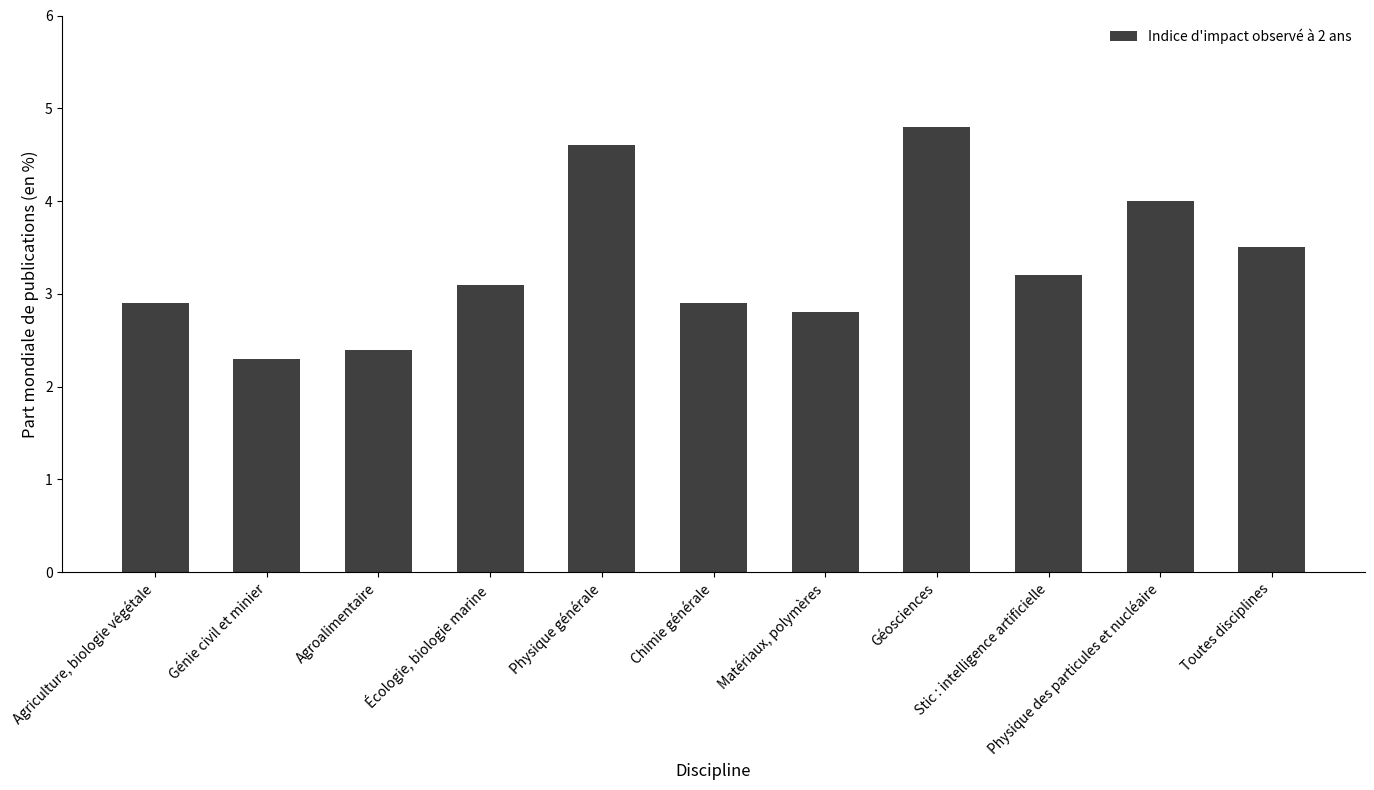

What is the difference between the maximum and minimum values?

2.5